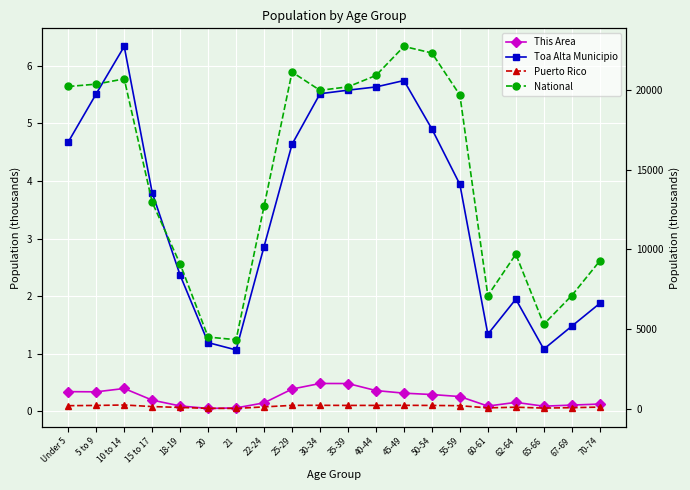

At how many categories does at least one series exceed 3445?

20